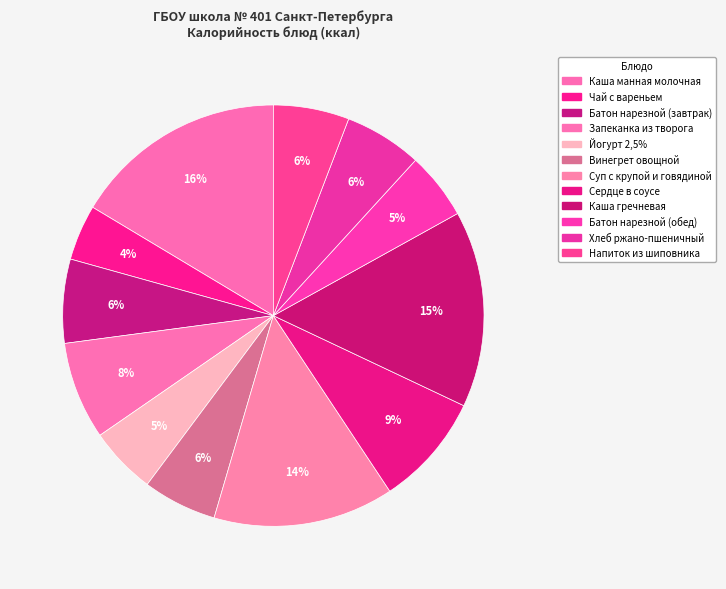

How much of the chart is everything except Хлеб ржано-пшеничный?

94.0%